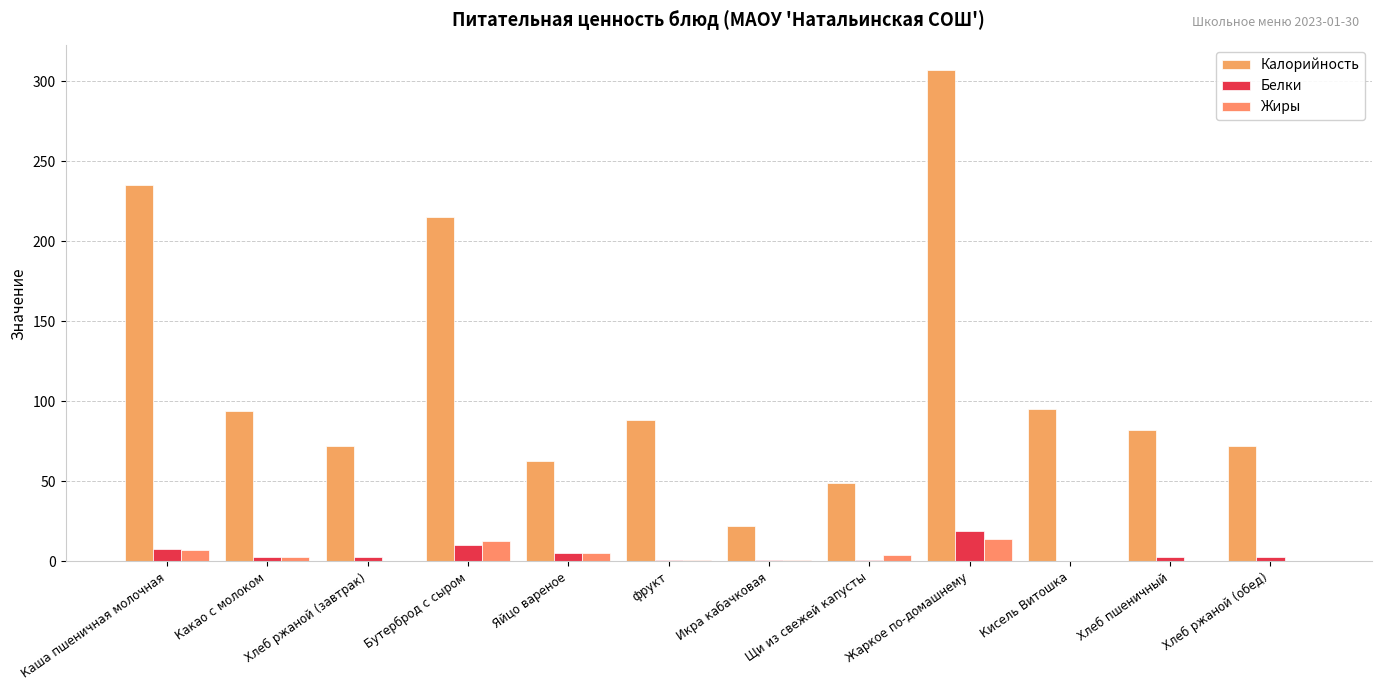

What is the difference between the highest and lowest values at Хлеб ржаной (завтрак)?

72.0